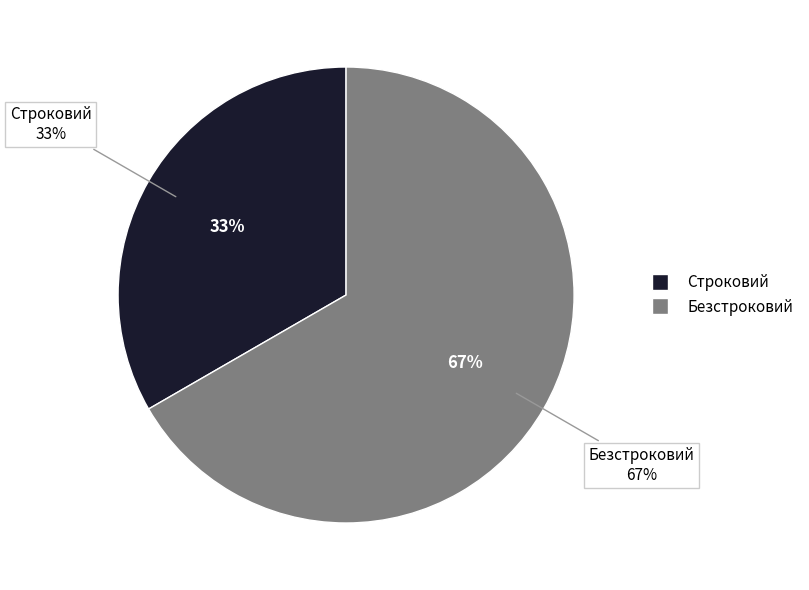

The Строковий slice represents 44% of the pie. True or false?

False